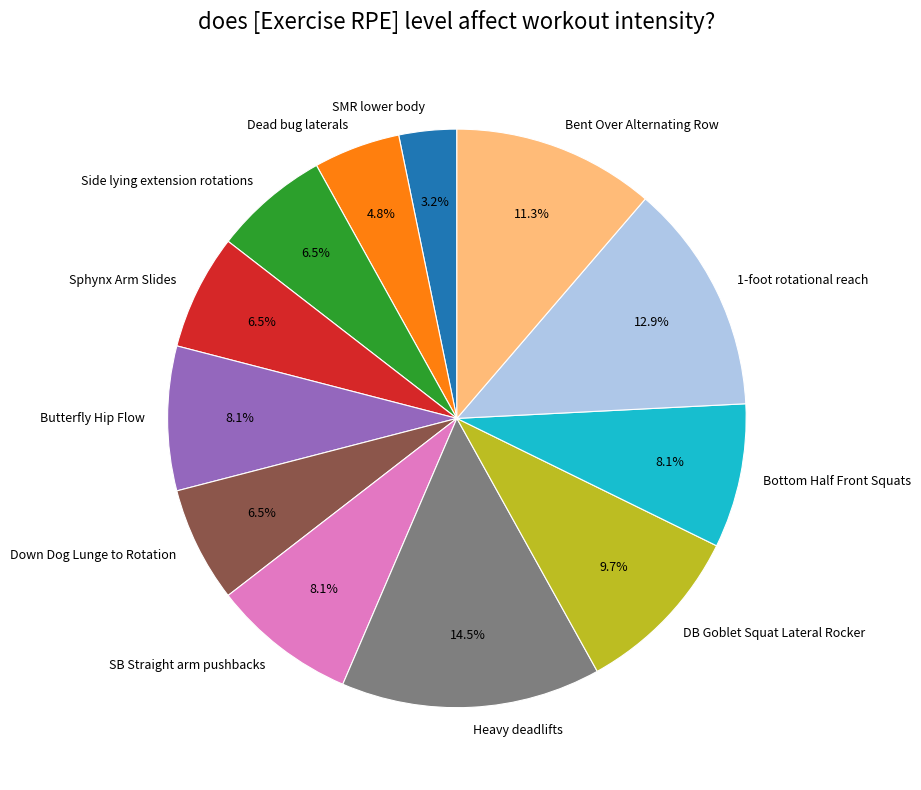

How many segments does this pie chart have?

12